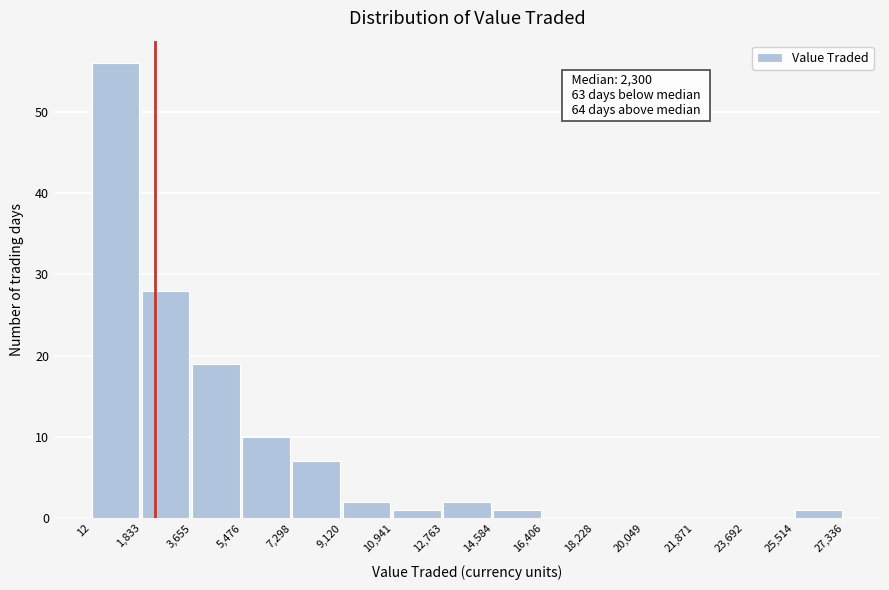

Over which range of the x-axis is the bar tallest?

12 to 1,833